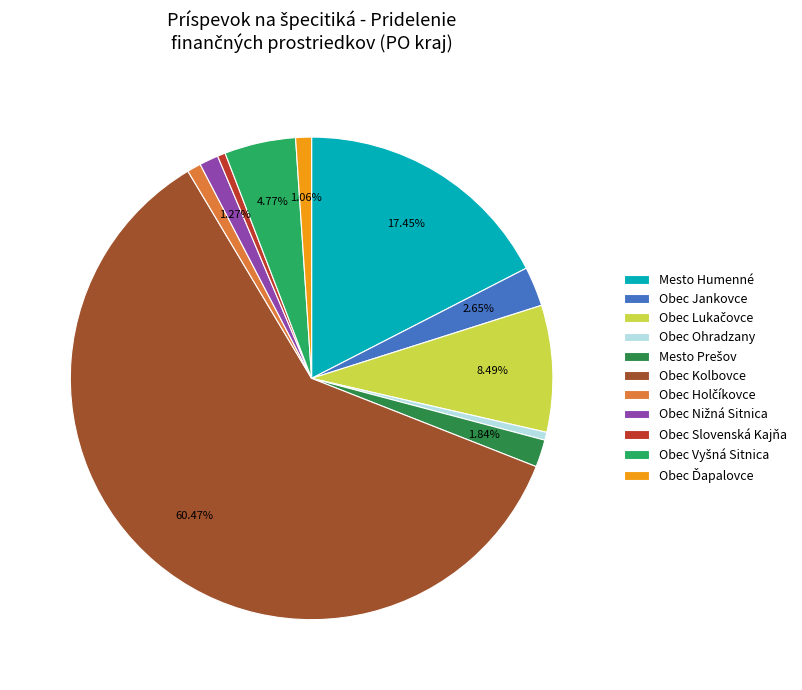

Which category has the biggest portion of the pie?

Obec Kolbovce